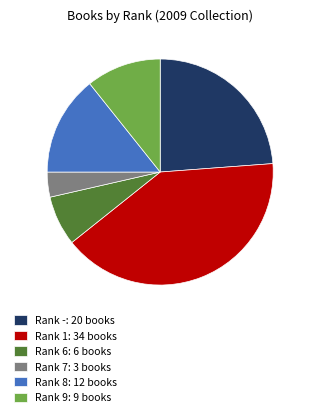

What is the smallest slice in the pie chart?

Rank 7: 3 books